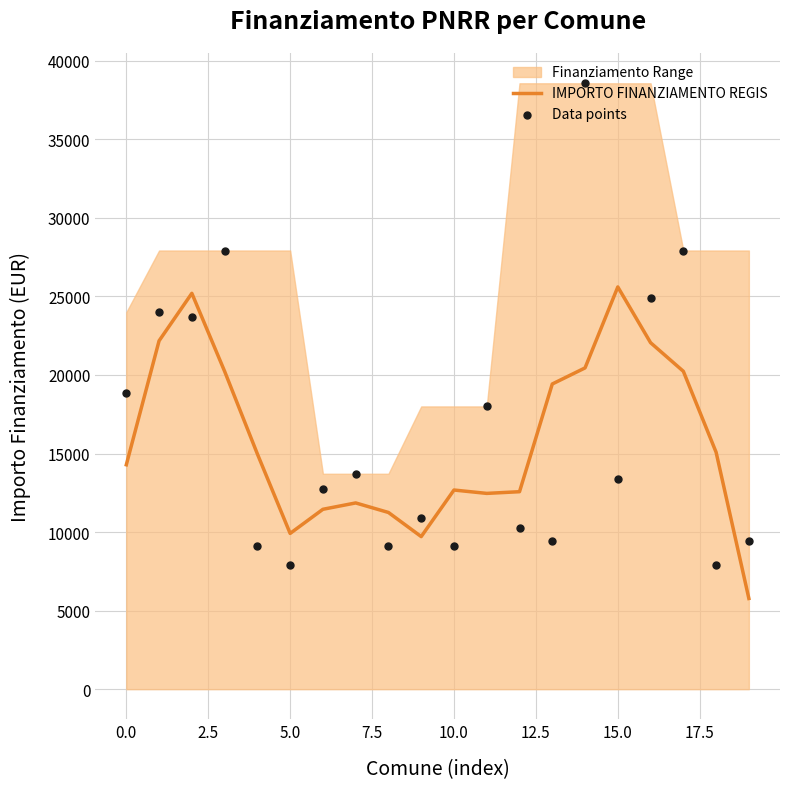

The value of IMPORTO FINANZIAMENTO REGIS at 0.0 is 14283.3. True or false?

True